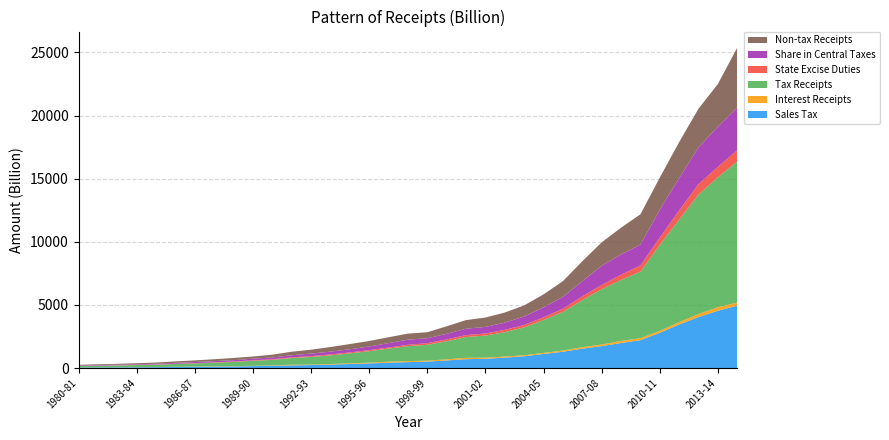

Reading left to right, transcribe all the data shown in this chart.

Sales Tax: 38.9	48.9	55.0	62.6	70.6	84.3	96.4	111.8	131.2	150.6	176.7	210.6	233.5	272.3	318.8	367.0	421.1	468.1	510.0	599.5	699.8	731.8	821.5	931.7	1115.5	1287.7	1535.7	1734.2	1983.3	2206.4	2788.4	3450.6	4038.5	4539.4	4942.7
Interest Receipts: 8.2	8.2	9.9	11.7	12.7	13.7	16.9	19.5	23.9	26.3	24.0	53.2	39.4	47.2	53.5	57.9	81.7	77.8	73.4	89.9	109.6	84.2	87.6	77.5	86.5	93.8	118.2	126.4	163.6	152.9	156.2	185.8	241.2	272.2	241.3
Tax Receipts: 104.0	124.9	141.2	157.6	181.1	218.1	251.0	289.8	331.4	390.9	445.9	526.0	604.5	682.7	788.3	908.0	1036.0	1187.0	1253.3	1432.7	1643.1	1754.2	1934.7	2211.2	2605.8	3063.3	3728.4	4379.5	4829.8	5280.8	6802.0	8129.9	9460.8	10306.9	11171.1
State Excise Duties: 8.2	11.2	13.4	15.7	18.4	20.5	24.2	28.7	30.8	38.6	48.0	54.4	62.6	70.1	74.4	81.8	83.6	107.6	128.6	144.7	154.8	165.0	182.7	189.3	211.0	250.4	293.2	341.3	409.9	483.8	591.7	717.8	826.2	813.8	903.9
Share in Central Taxes: 37.9	42.6	46.3	50.1	58.5	72.6	83.8	96.6	107.4	131.0	142.4	168.5	205.8	223.9	248.8	290.5	350.4	404.1	394.2	441.2	507.3	522.1	566.5	670.8	785.5	940.2	1202.9	1514.0	1610.5	1650.1	2194.9	2555.9	2915.3	3182.7	3378.4
Non-tax Receipts: 58.9	59.6	70.1	82.5	93.1	116.1	131.3	150.2	172.8	174.4	218.8	279.3	306.4	367.3	414.7	437.1	464.4	481.2	474.6	596.5	682.0	740.1	802.0	880.7	1029.3	1246.9	1577.1	1858.0	2116.8	2400.6	2551.5	2855.4	3059.4	3385.0	4744.7